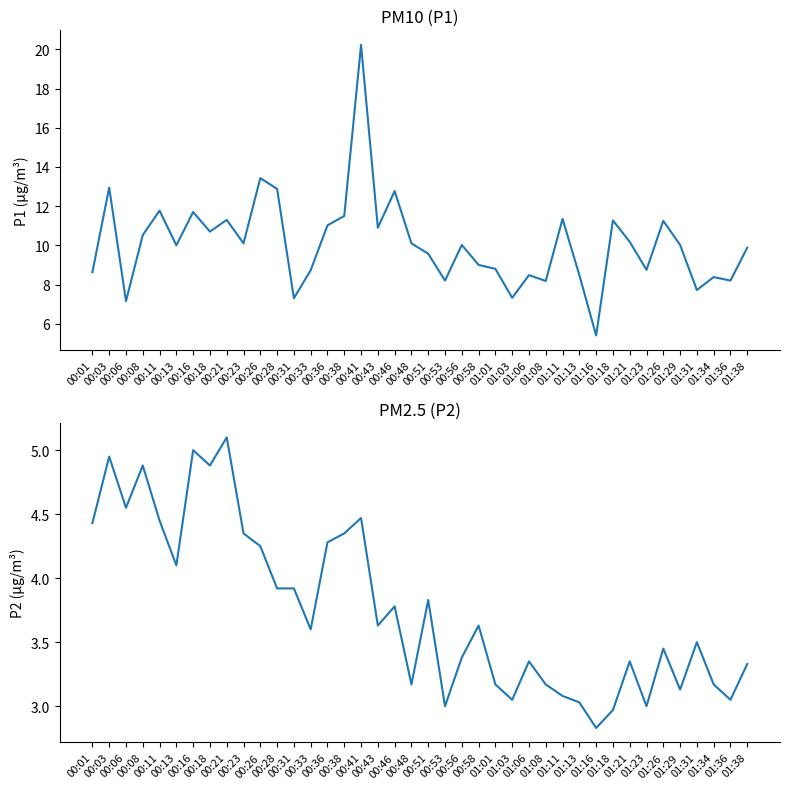

Which has a higher value, 01:06 or 00:01?

00:01